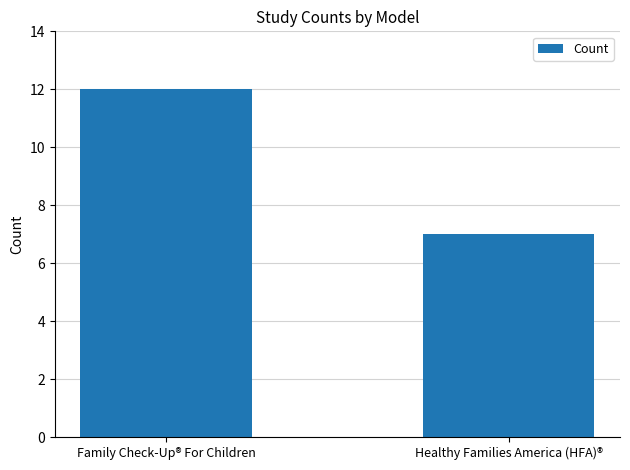

At which label is the value closest to 9?

Healthy Families America (HFA)®